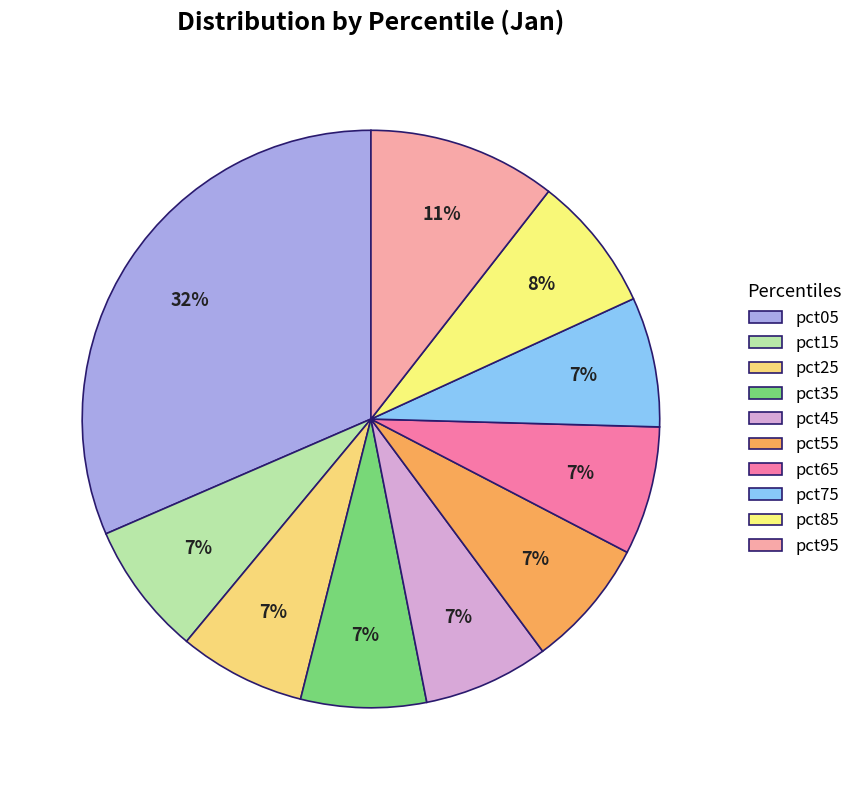

How many slices are in this pie chart?

10